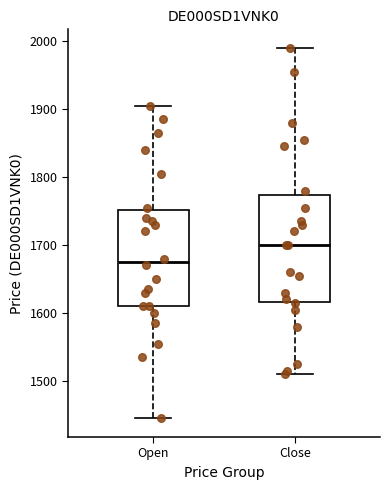

Reading left to right, read every box against the y-axis: the position of its median line, the range the box covers, and the ends of its whiskers. The values are not printed on the chart, so give them approximately, as read against the axis.

Open: median 1680, box 1610 to 1750, whiskers 1450 to 1910
Close: median 1700, box 1620 to 1770, whiskers 1510 to 1990